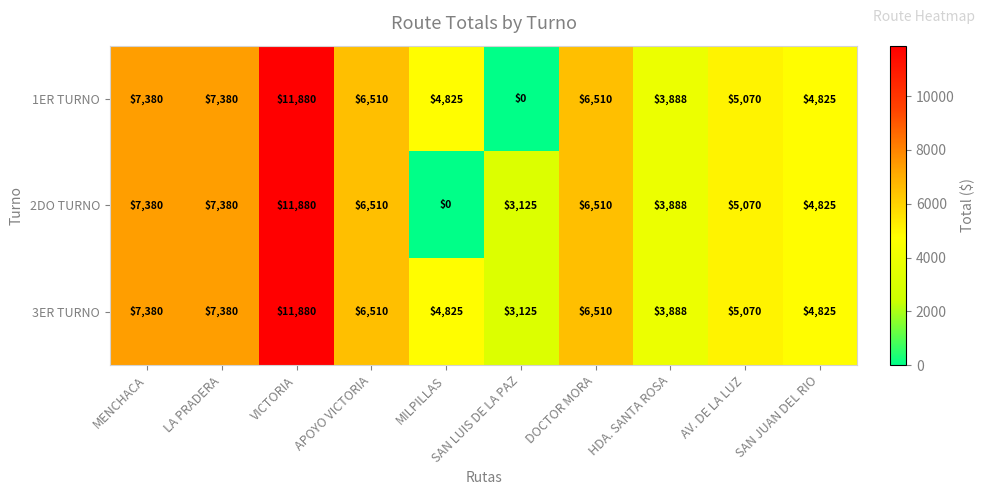

How many data points does each series have?

10